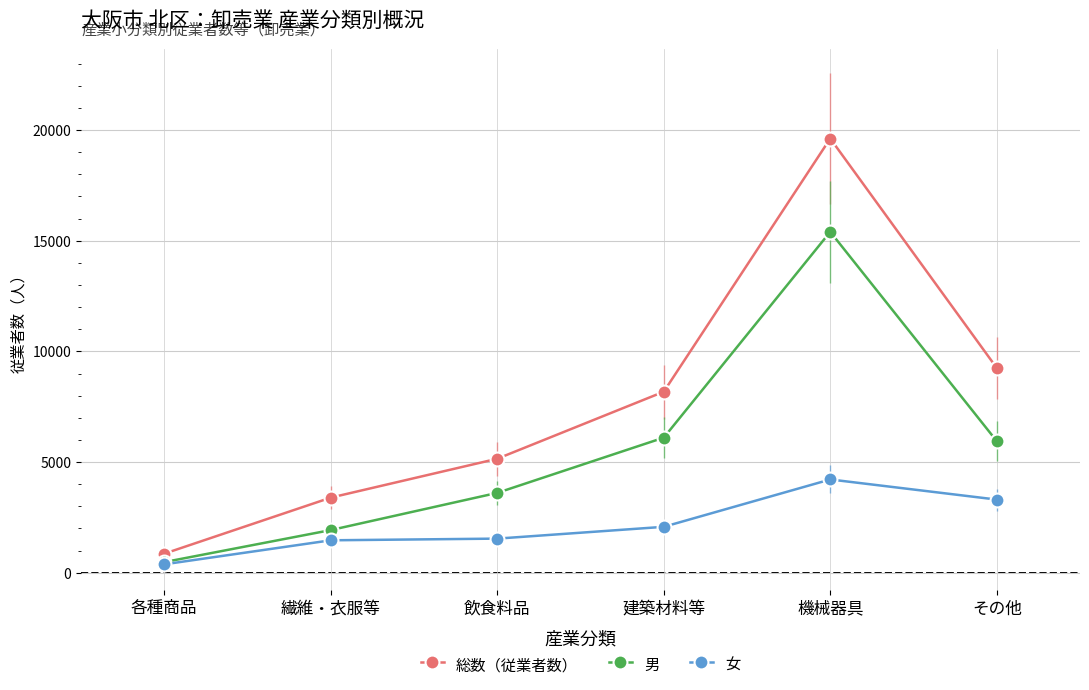

What is the label of the 3rd point from the right?

建築材料等